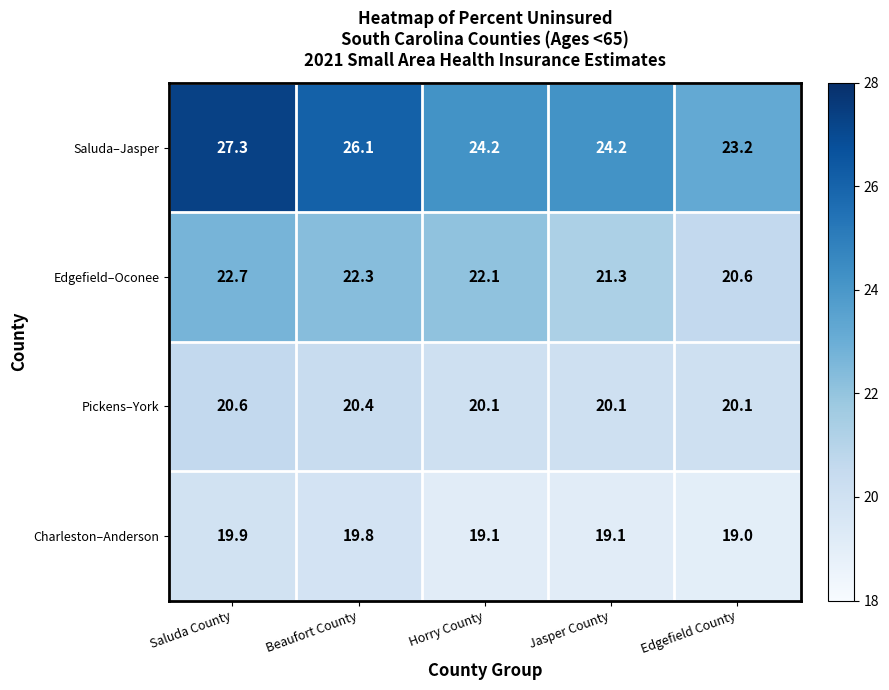

What is the sum of all Saluda–Jasper values?

125.0